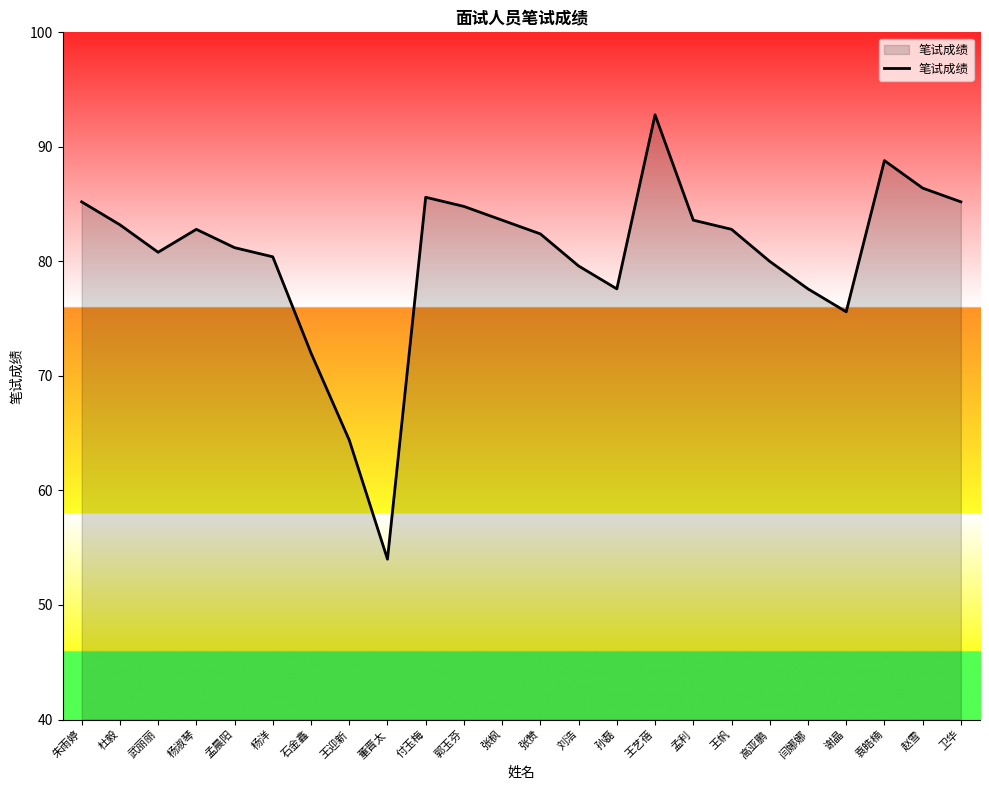

What is the sum of all values?

1930.4